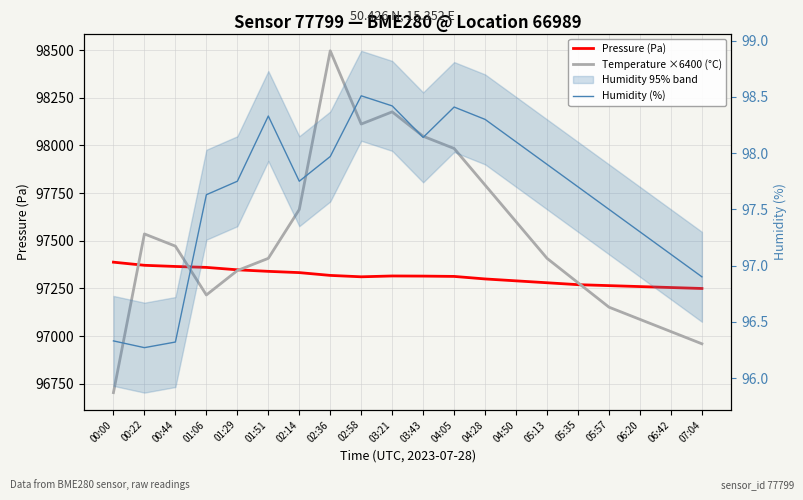

Which series changed the most between 02:58 and 04:50?

Temperature ×6400 (°C)